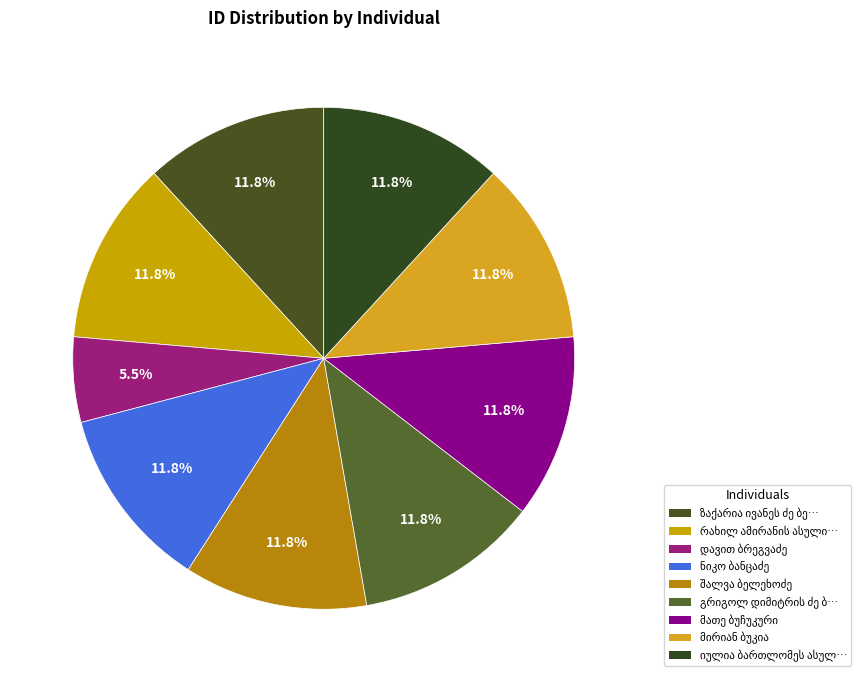

Count the number of slices in the pie.

9